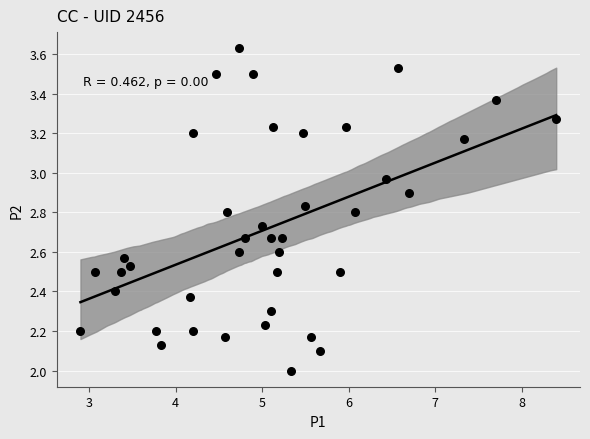

What is the range of Y values (max minus min)?

1.6